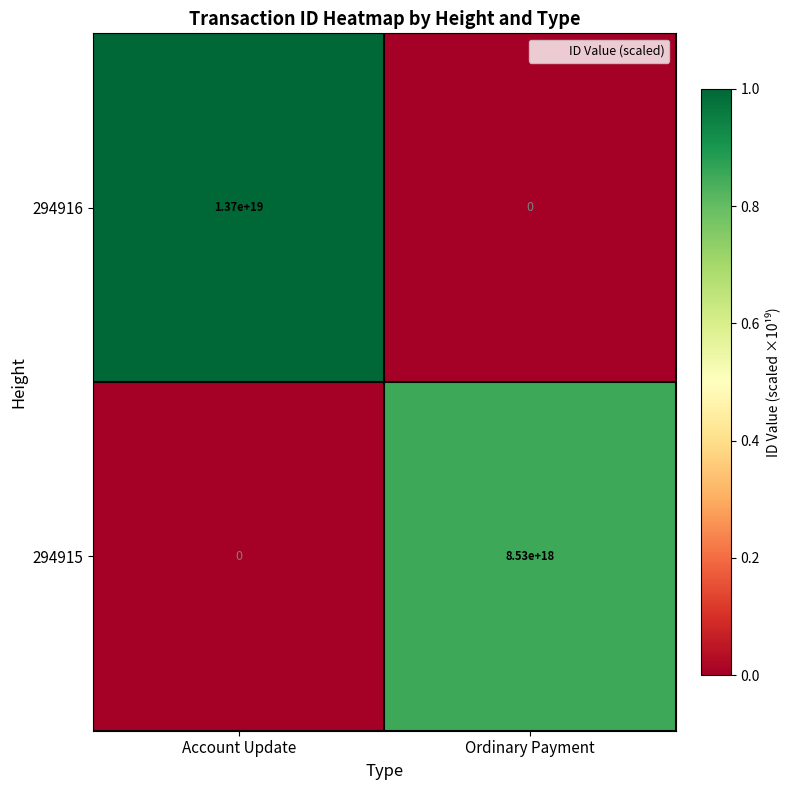

How many series are shown in this chart?

2